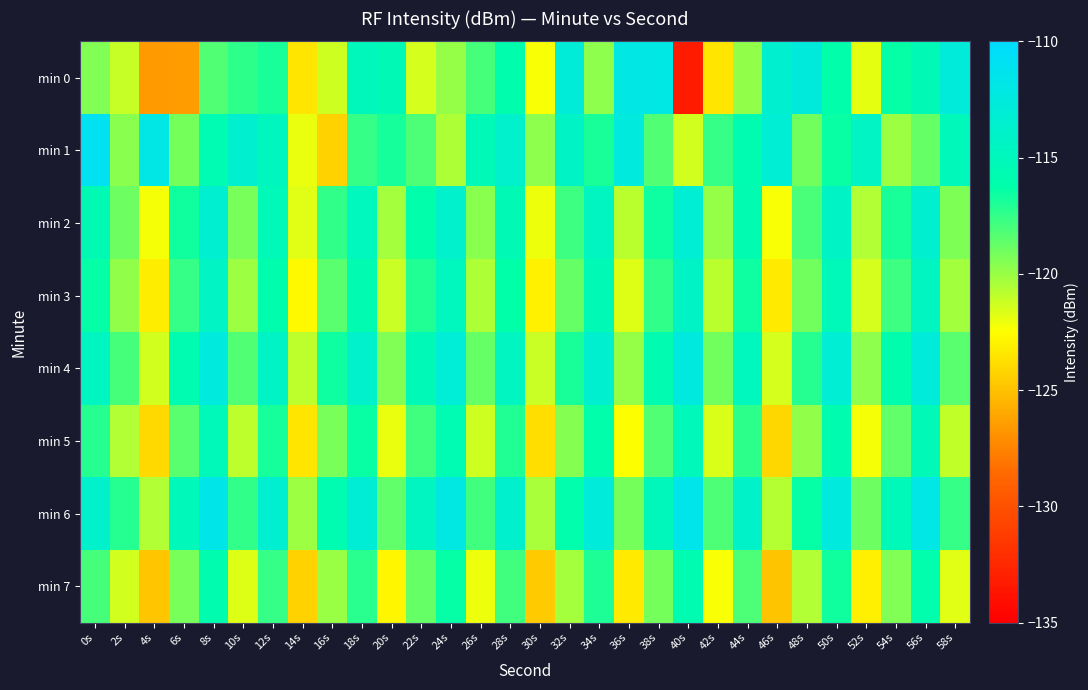

Reading left to right, what are all the values shown in this chart?

min 0: 0s=-119.5	2s=-121.1	4s=-126.5	6s=-126.5	8s=-118.2	10s=-117.4	12s=-116.8	14s=-123.5	16s=-121.3	18s=-114.9	20s=-115.4	22s=-121.4	24s=-119.9	26s=-118.0	28s=-116.0	30s=-122.3	32s=-112.9	34s=-119.7	36s=-112.0	38s=-112.1	40s=-133.2	42s=-123.5	44s=-119.9	46s=-113.6	48s=-112.6	50s=-116.2	52s=-121.9	54s=-116.4	56s=-115.4	58s=-112.7
min 1: 0s=-111.1	2s=-119.6	4s=-111.9	6s=-119.2	8s=-115.6	10s=-113.6	12s=-114.8	14s=-122.0	16s=-124.3	18s=-117.5	20s=-116.8	22s=-118.2	24s=-120.5	26s=-115.3	28s=-113.8	30s=-119.7	32s=-114.2	34s=-116.9	36s=-112.5	38s=-118.3	40s=-121.4	42s=-117.6	44s=-115.8	46s=-113.2	48s=-119.0	50s=-116.5	52s=-114.3	54s=-120.1	56s=-118.7	58s=-115.0
min 2: 0s=-115.5	2s=-118.9	4s=-122.3	6s=-116.7	8s=-113.4	10s=-119.2	12s=-115.1	14s=-121.8	16s=-117.5	18s=-114.8	20s=-120.3	22s=-116.2	24s=-113.9	26s=-119.6	28s=-115.4	30s=-122.1	32s=-117.8	34s=-114.5	36s=-120.8	38s=-116.6	40s=-113.3	42s=-119.9	44s=-115.7	46s=-122.4	48s=-118.1	50s=-114.2	52s=-120.6	54s=-116.9	56s=-113.6	58s=-119.3
min 3: 0s=-116.4	2s=-119.8	4s=-123.2	6s=-117.6	8s=-114.3	10s=-120.1	12s=-116.0	14s=-122.7	16s=-118.4	18s=-115.7	20s=-121.2	22s=-117.1	24s=-114.8	26s=-120.5	28s=-116.3	30s=-123.0	32s=-118.7	34s=-115.4	36s=-121.7	38s=-117.5	40s=-114.2	42s=-120.8	44s=-116.6	46s=-123.3	48s=-119.0	50s=-115.1	52s=-121.5	54s=-117.8	56s=-114.5	58s=-120.2
min 4: 0s=-114.6	2s=-118.0	4s=-121.4	6s=-115.8	8s=-112.5	10s=-118.3	12s=-114.2	14s=-120.9	16s=-116.6	18s=-113.9	20s=-119.4	22s=-115.3	24s=-113.0	26s=-118.7	28s=-114.5	30s=-121.2	32s=-116.9	34s=-113.6	36s=-119.9	38s=-115.7	40s=-112.4	42s=-119.0	44s=-114.8	46s=-121.5	48s=-117.2	50s=-113.3	52s=-119.7	54s=-116.0	56s=-112.7	58s=-118.4
min 5: 0s=-117.2	2s=-120.6	4s=-124.0	6s=-118.4	8s=-115.1	10s=-120.9	12s=-116.8	14s=-123.5	16s=-119.2	18s=-116.5	20s=-122.0	22s=-117.9	24s=-115.6	26s=-121.3	28s=-117.1	30s=-123.8	32s=-119.5	34s=-116.2	36s=-122.5	38s=-118.3	40s=-115.0	42s=-121.6	44s=-117.4	46s=-124.1	48s=-119.8	50s=-115.9	52s=-122.3	54s=-118.6	56s=-115.3	58s=-121.0
min 6: 0s=-113.8	2s=-117.2	4s=-120.6	6s=-115.0	8s=-111.7	10s=-117.5	12s=-113.4	14s=-120.1	16s=-115.8	18s=-113.1	20s=-118.6	22s=-114.5	24s=-112.2	26s=-117.9	28s=-113.7	30s=-120.4	32s=-116.1	34s=-112.8	36s=-119.1	38s=-114.9	40s=-111.6	42s=-118.2	44s=-114.0	46s=-120.7	48s=-116.4	50s=-112.5	52s=-118.9	54s=-115.2	56s=-111.9	58s=-117.6
min 7: 0s=-118.0	2s=-121.4	4s=-124.8	6s=-119.2	8s=-115.9	10s=-121.7	12s=-117.6	14s=-124.3	16s=-120.0	18s=-117.3	20s=-122.8	22s=-118.7	24s=-116.4	26s=-122.1	28s=-117.9	30s=-124.6	32s=-120.3	34s=-117.0	36s=-123.3	38s=-119.1	40s=-115.8	42s=-122.4	44s=-118.2	46s=-124.9	48s=-120.6	50s=-116.7	52s=-123.1	54s=-119.4	56s=-116.1	58s=-121.8